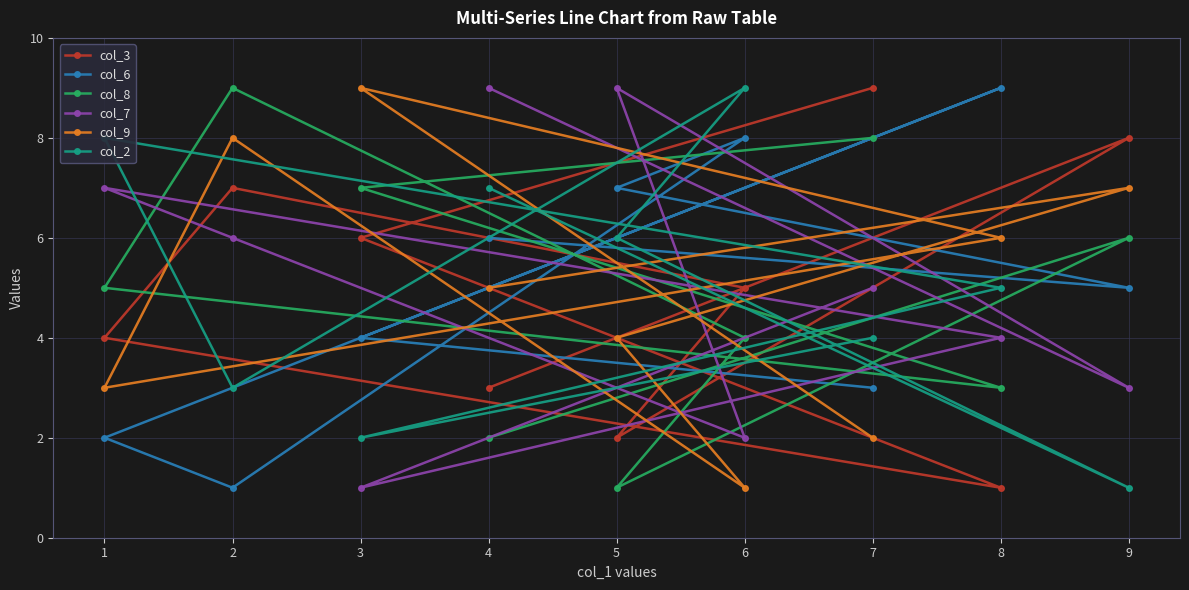

Which category has the highest value in the col_6 series?

8